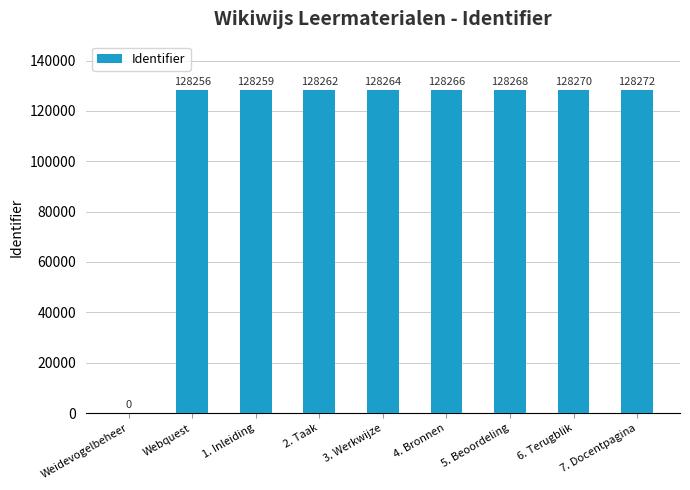

How many data points does each series have?

9